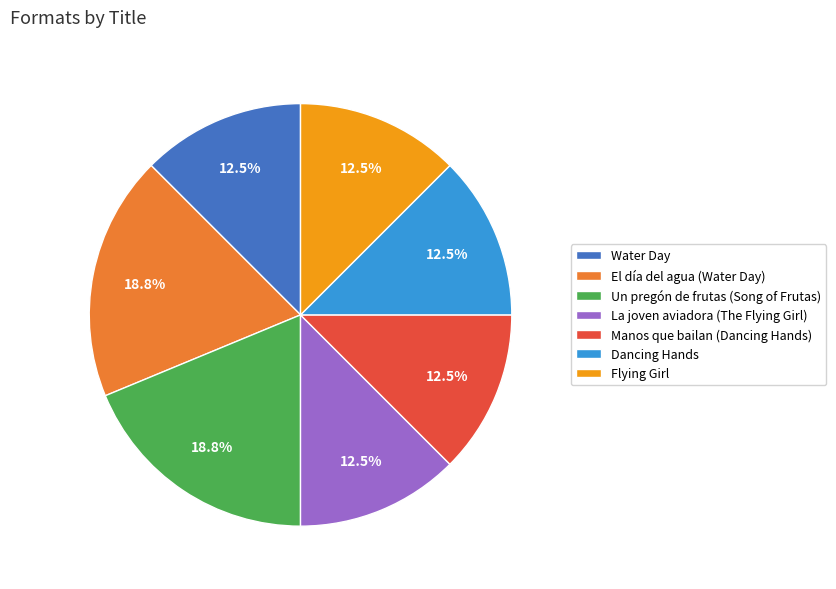

Combined, do El día del agua (Water Day) and Dancing Hands account for over 50%?

No